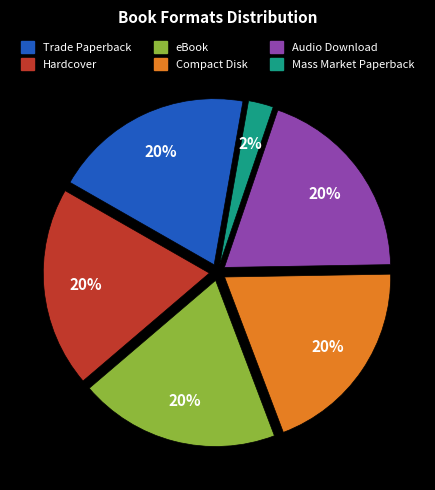

Which category has the smallest portion of the pie?

Mass Market Paperback